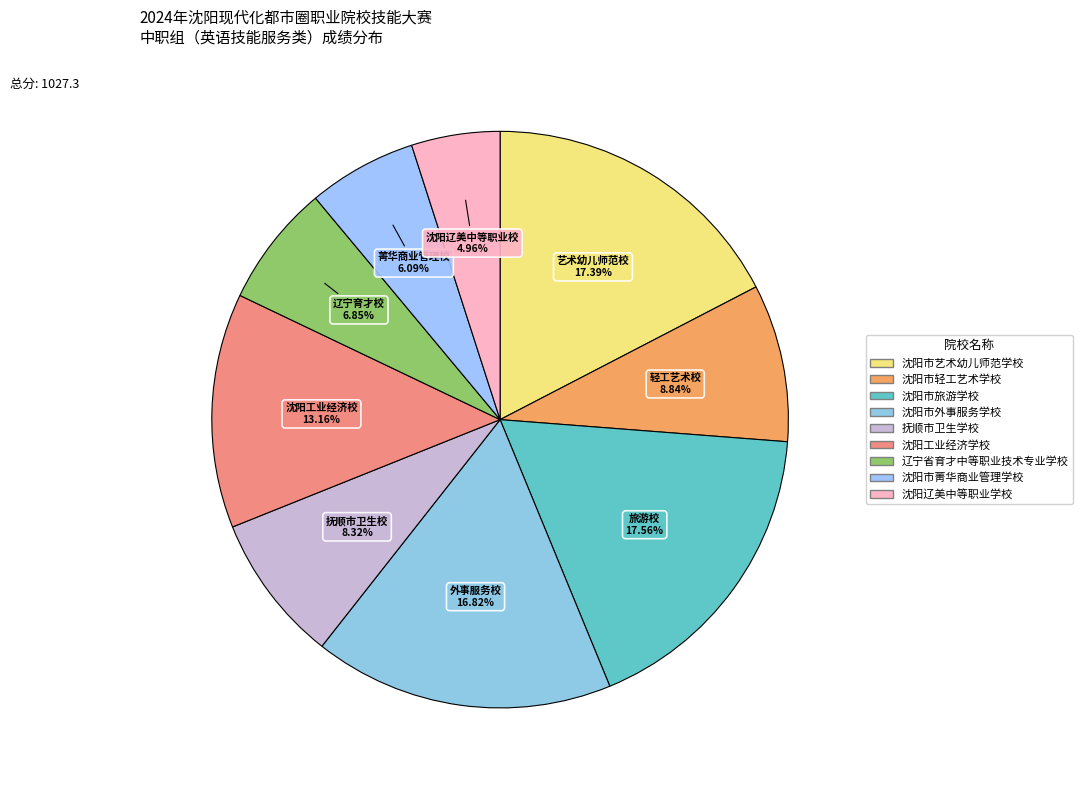

To the nearest percent, what is the combined percentage of 辽宁省育才中等职业技术专业学校 and 沈阳市旅游学校?

24%